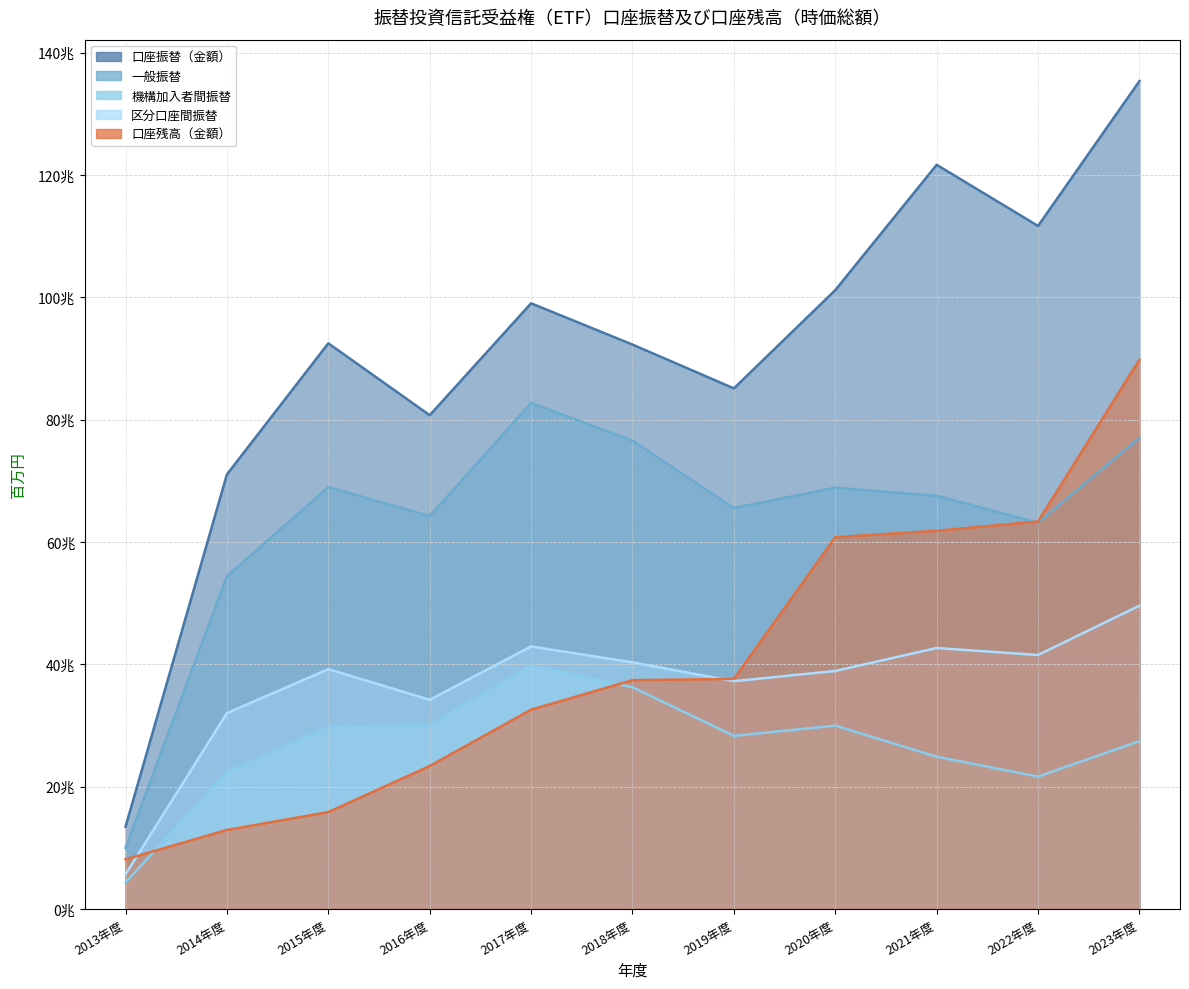

True or false: 口座振替（金額） and 区分口座間振替 intersect in this chart.

False